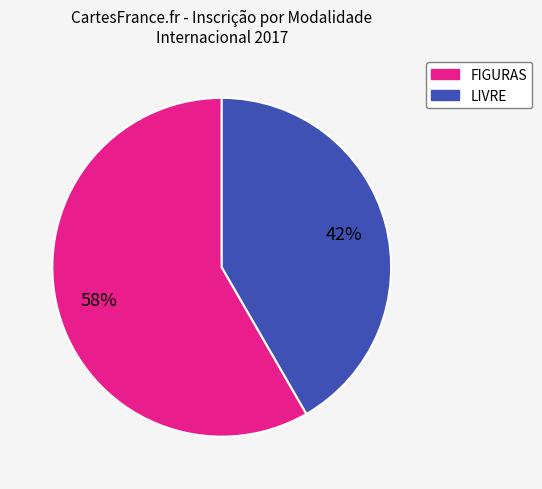

Which category accounts for the majority?

FIGURAS